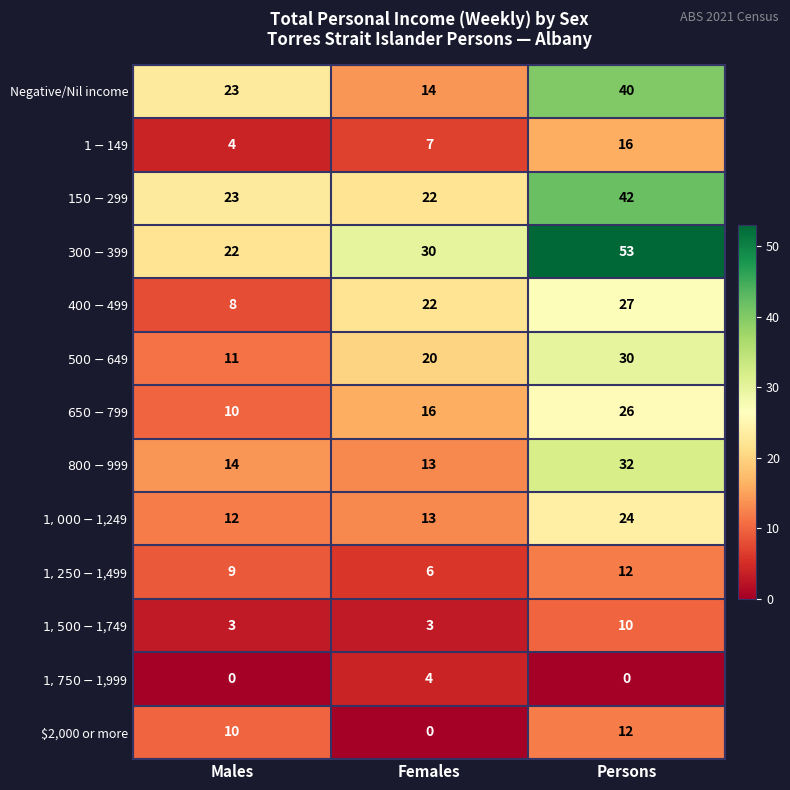

What is the total value across all series at Persons?

324